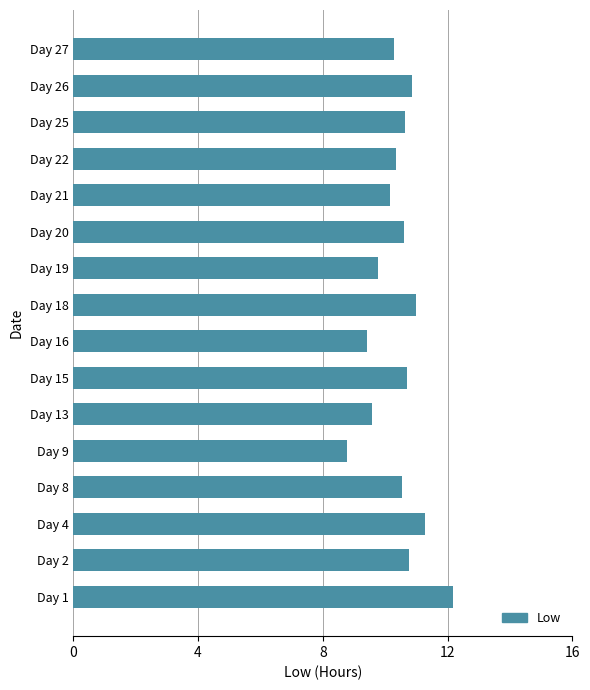

Is it true that the value at Day 20 is 14.7?

False